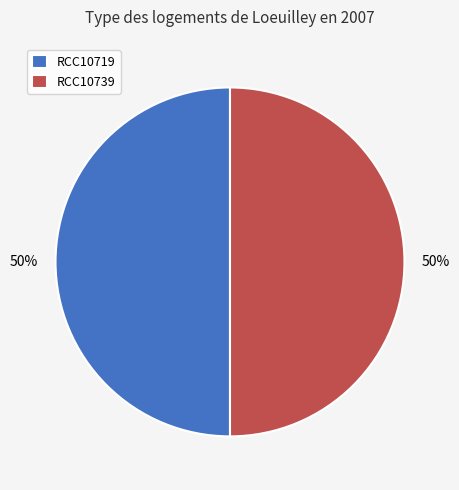

To the nearest percent, what percentage of the pie is RCC10719?

50%